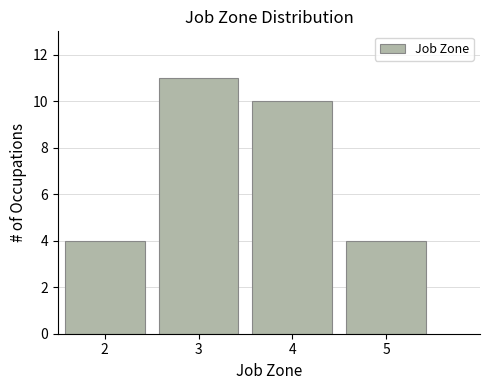

How tall is the bar that spans 2.5 to 3.5 on the x-axis? The values are not printed on the chart, so give them approximately, as read against the axis.

11